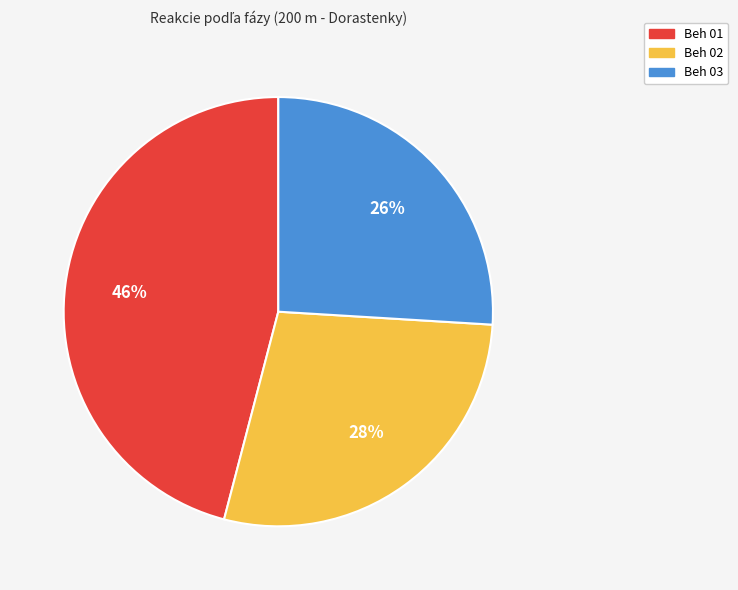

Which slice is the smallest?

Beh 03